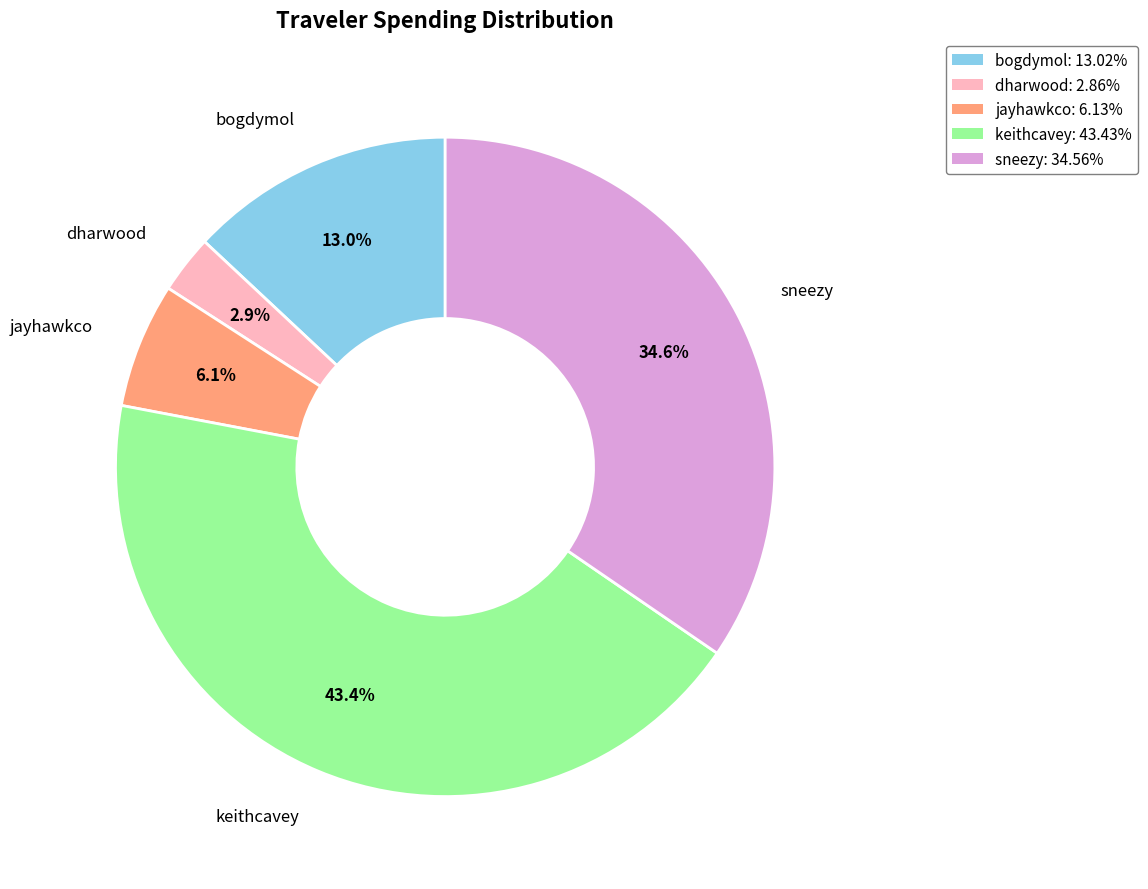

Approximately how many times larger is the value at bogdymol: 13.02% compared to sneezy: 34.56%?

0.4